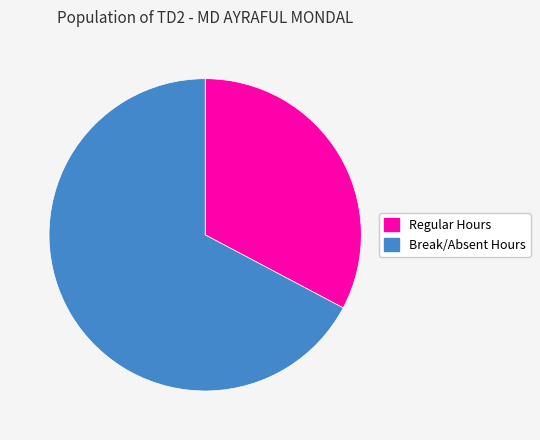

Does Regular Hours account for over 50% of the chart?

No